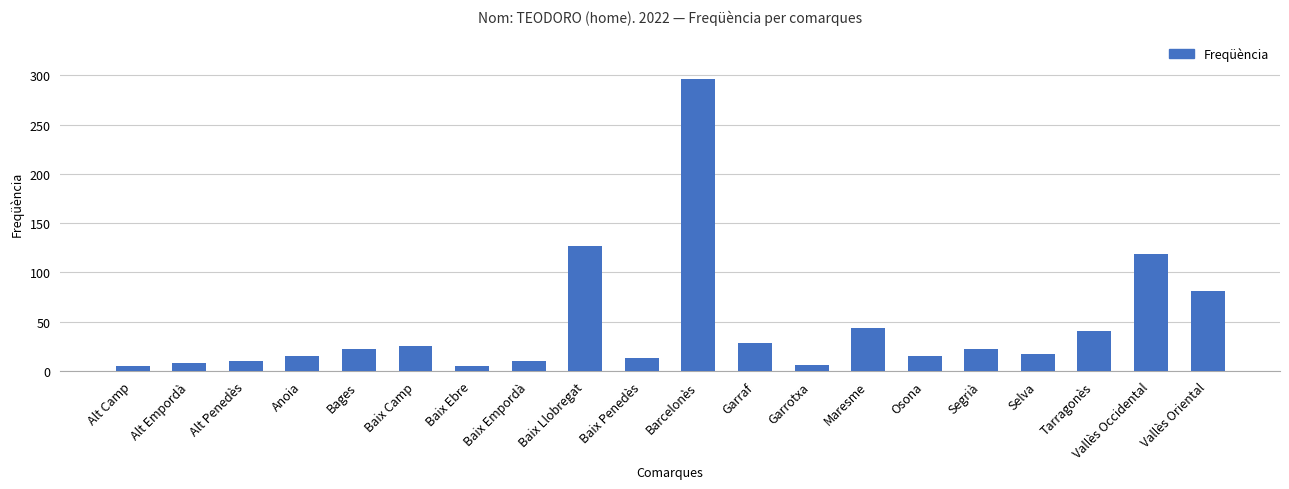

What is the average value?

45